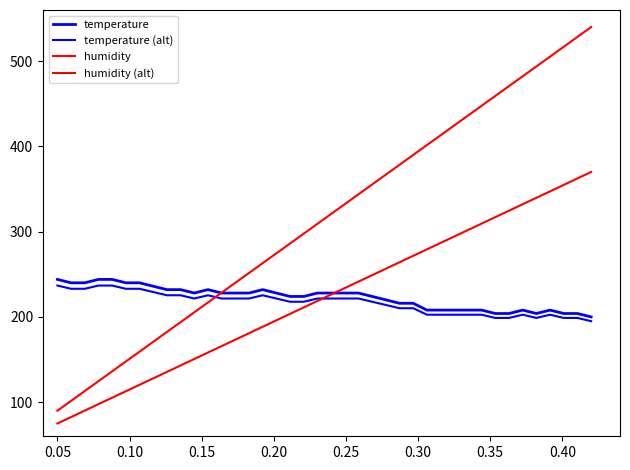

Does the chart display data point markers on the line(s)?

No